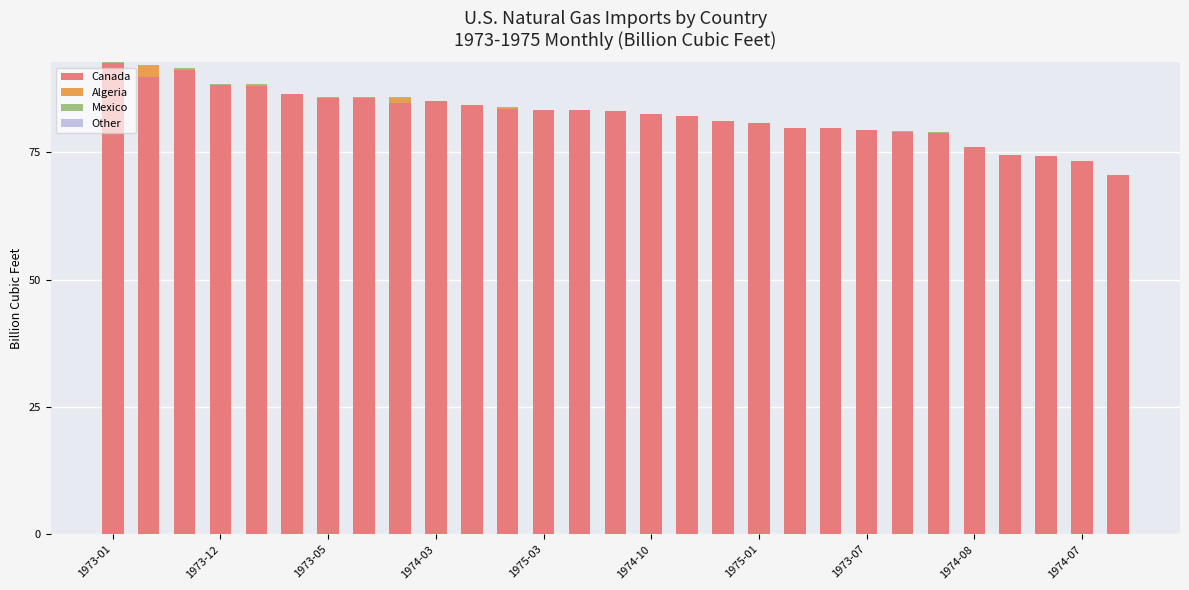

Are the bars grouped side by side (vs. stacked)?

No